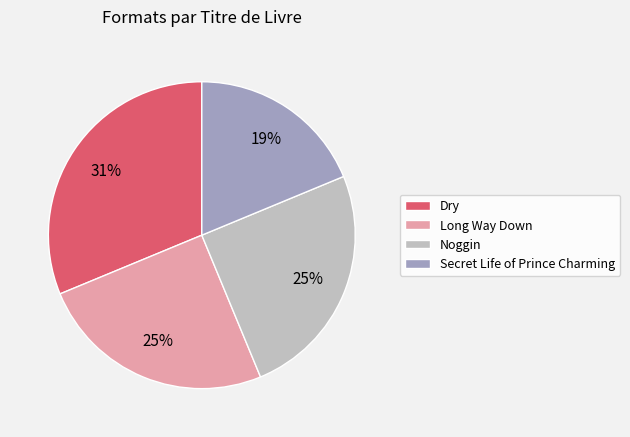

Count the number of slices in the pie.

4